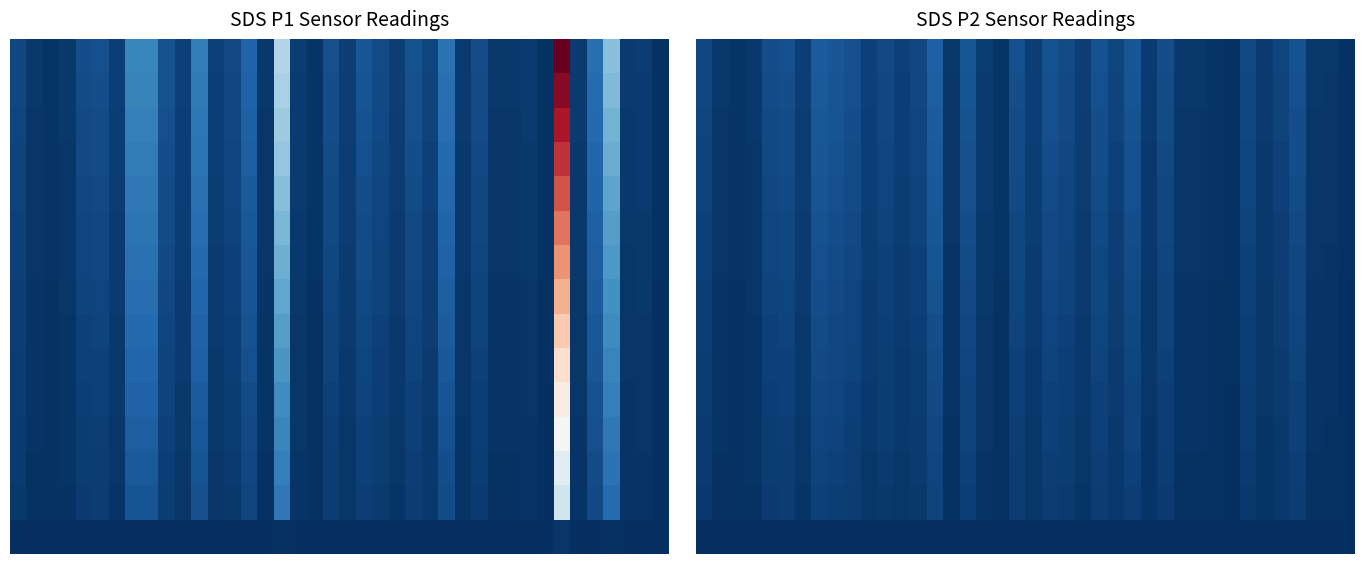

At which category is the sum across all series the highest?

14